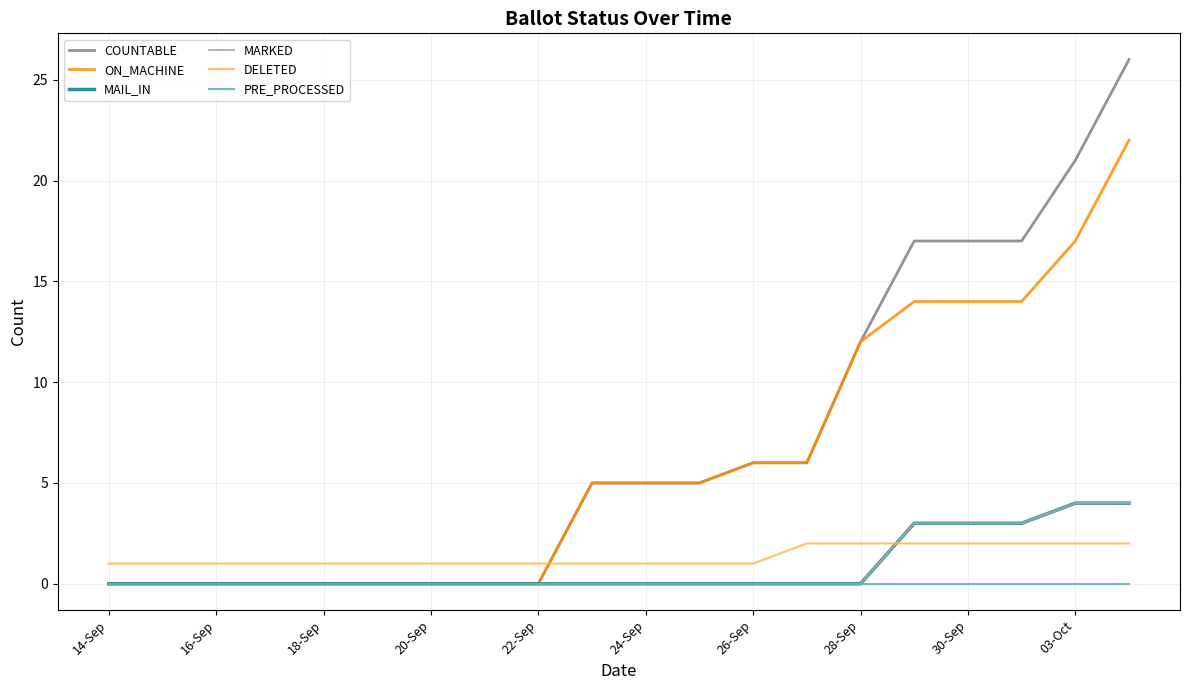

Where is DELETED nearest to the value 1?

14-Sep